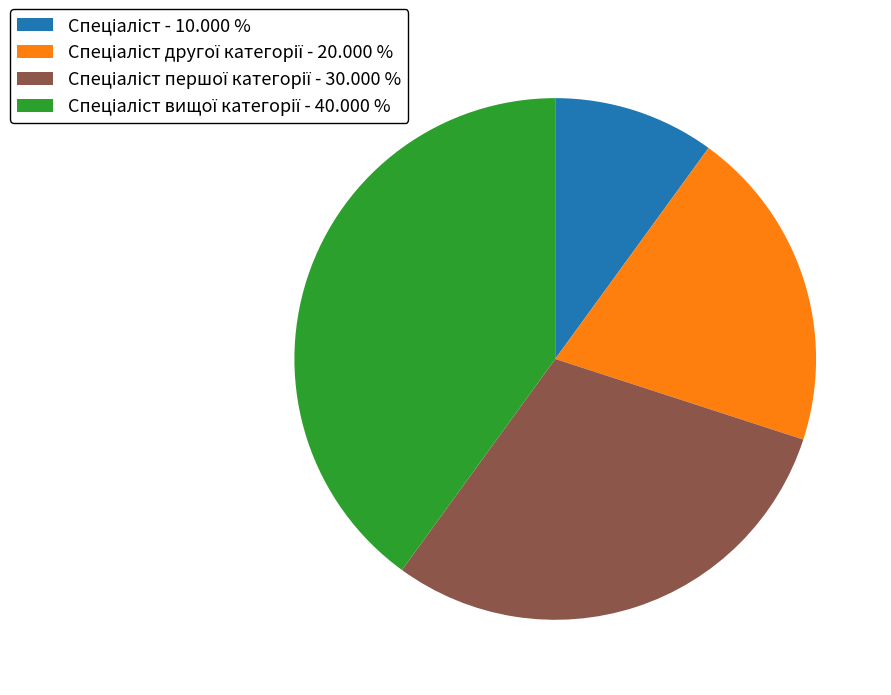

How many segments does this pie chart have?

4